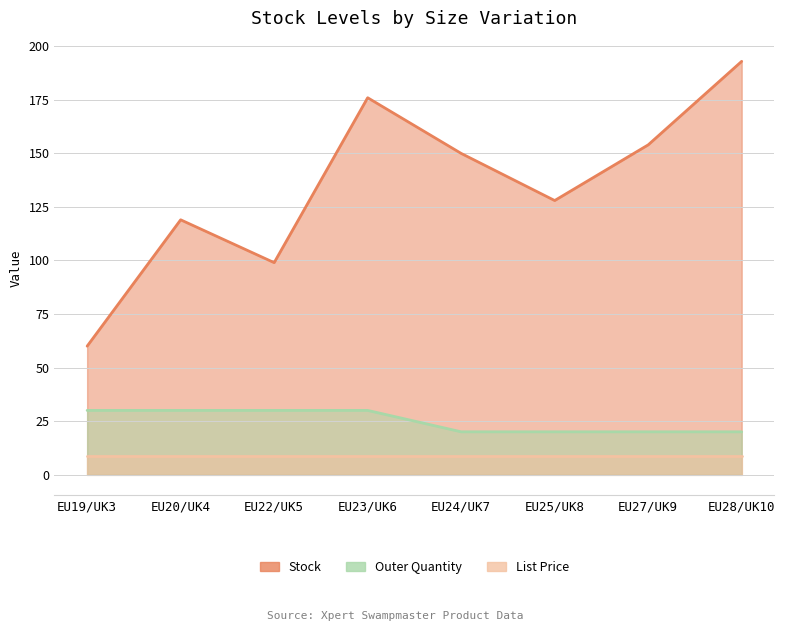

True or false: Stock has a value of 150 at EU24/UK7.

True